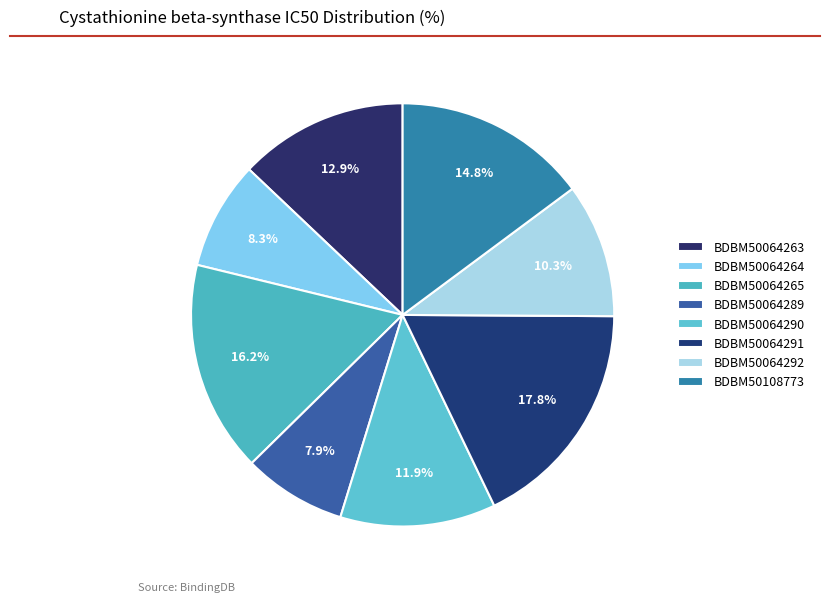

What portion of the pie excludes BDBM50108773?

85.2%